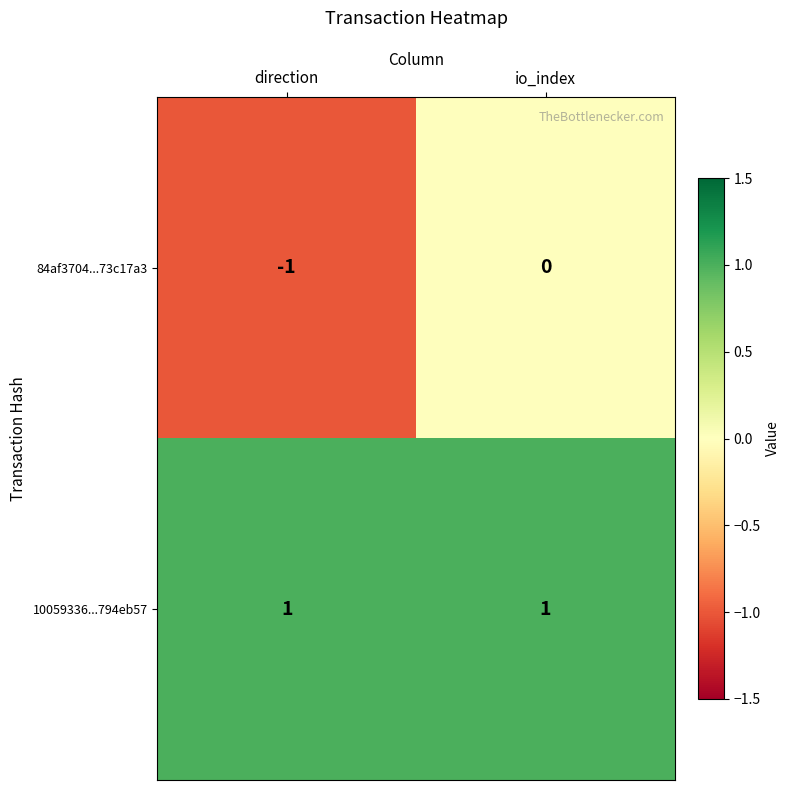

How many data points does each series have?

2